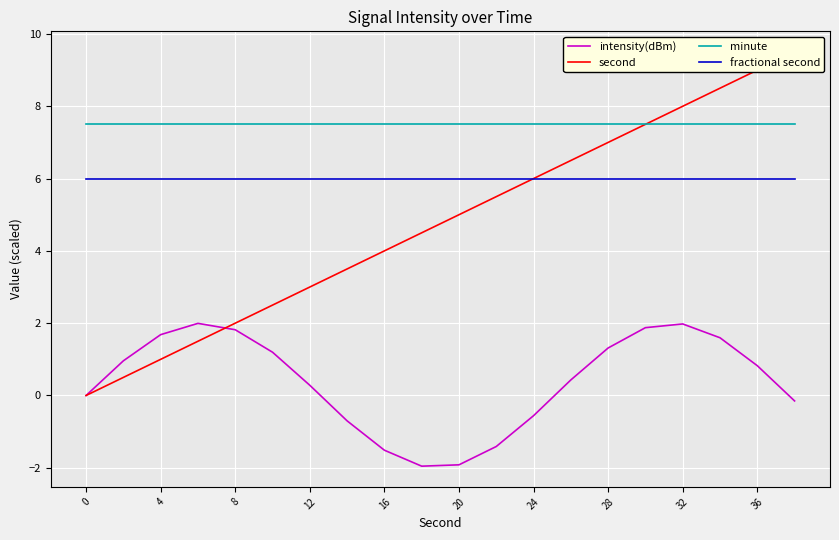

How many categories are shown in the chart?

20